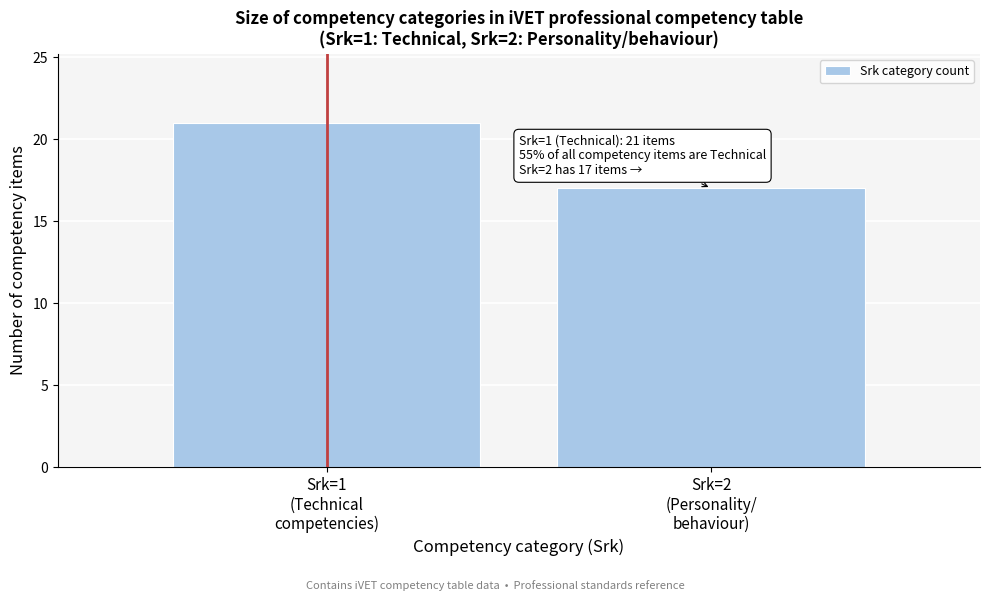

Reading left to right, extract all data points from this chart.

21	17